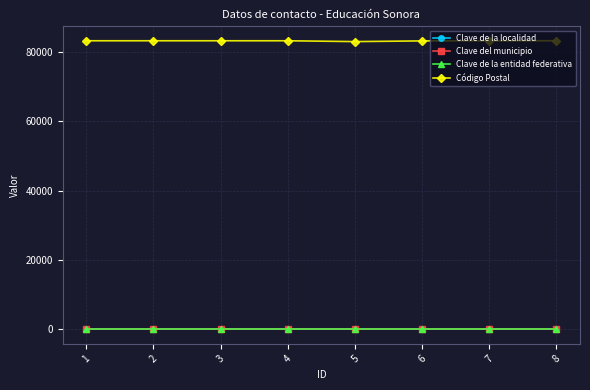

The Código Postal series shows 83240 at 7. True or false?

True